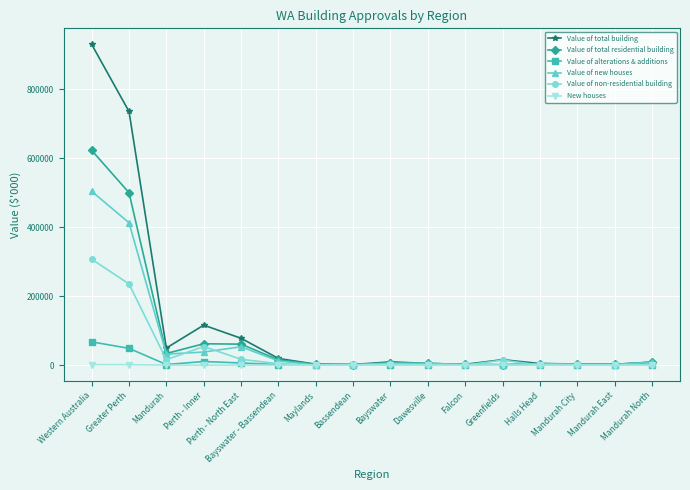

How many distinct data groups are displayed?

6